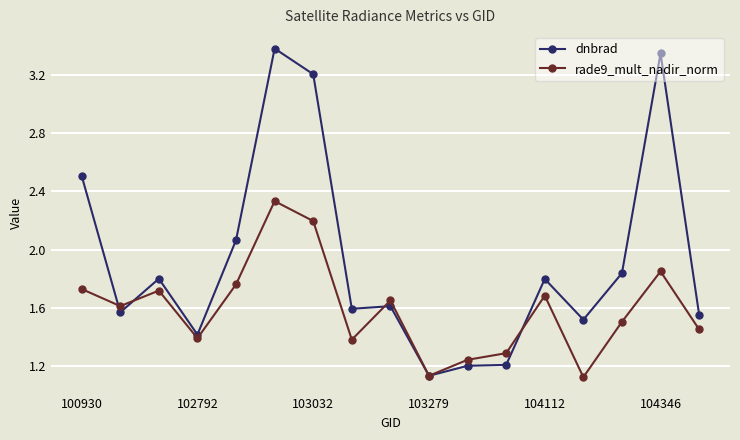

Rank the series by their average value, from lowest to highest.

rade9_mult_nadir_norm, dnbrad